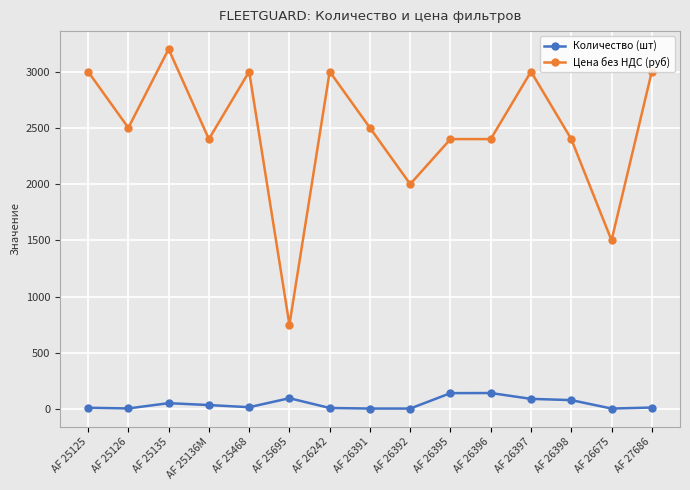

Does the chart display data point markers on the line(s)?

Yes